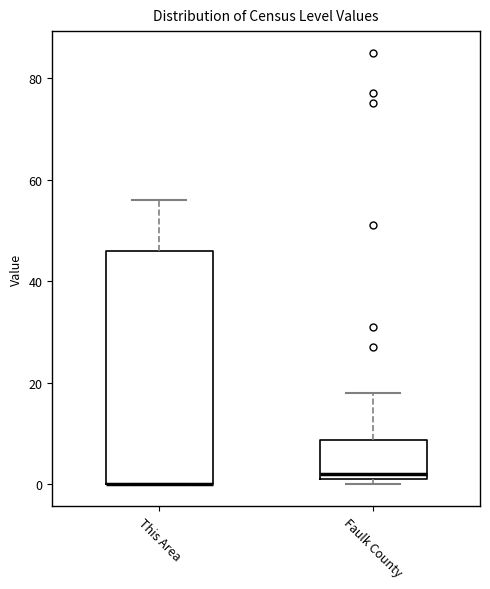

Which box is the tallest, from its lower edge to its upper edge?

This Area